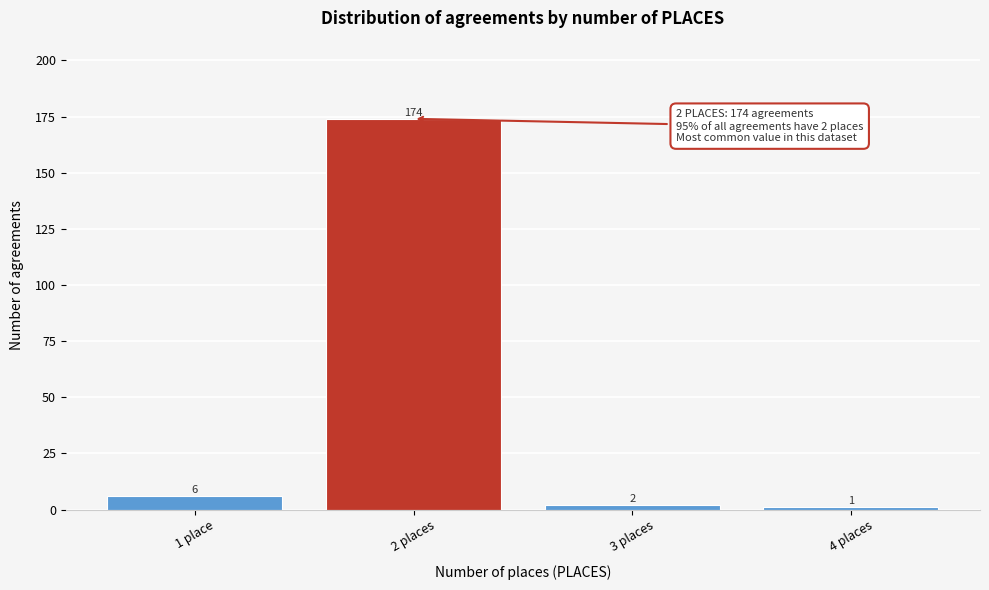

Reading right to left, transcribe all the data shown in this chart.

4 places=1	3 places=2	2 places=174	1 place=6